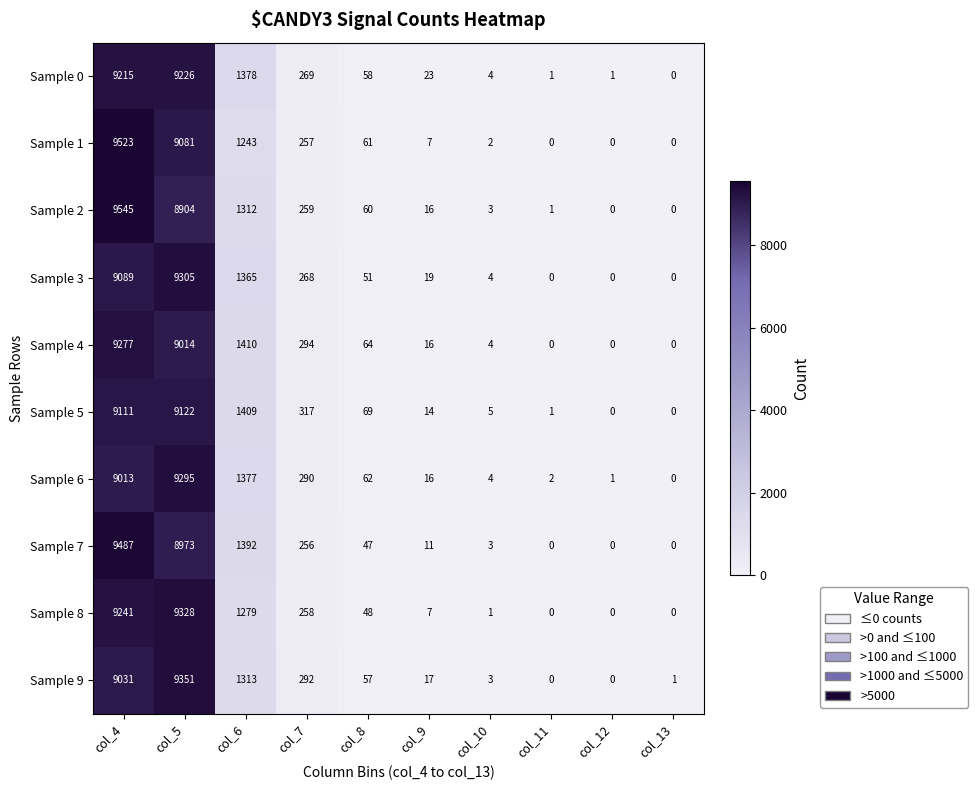

What is the maximum value shown in the chart?

9545